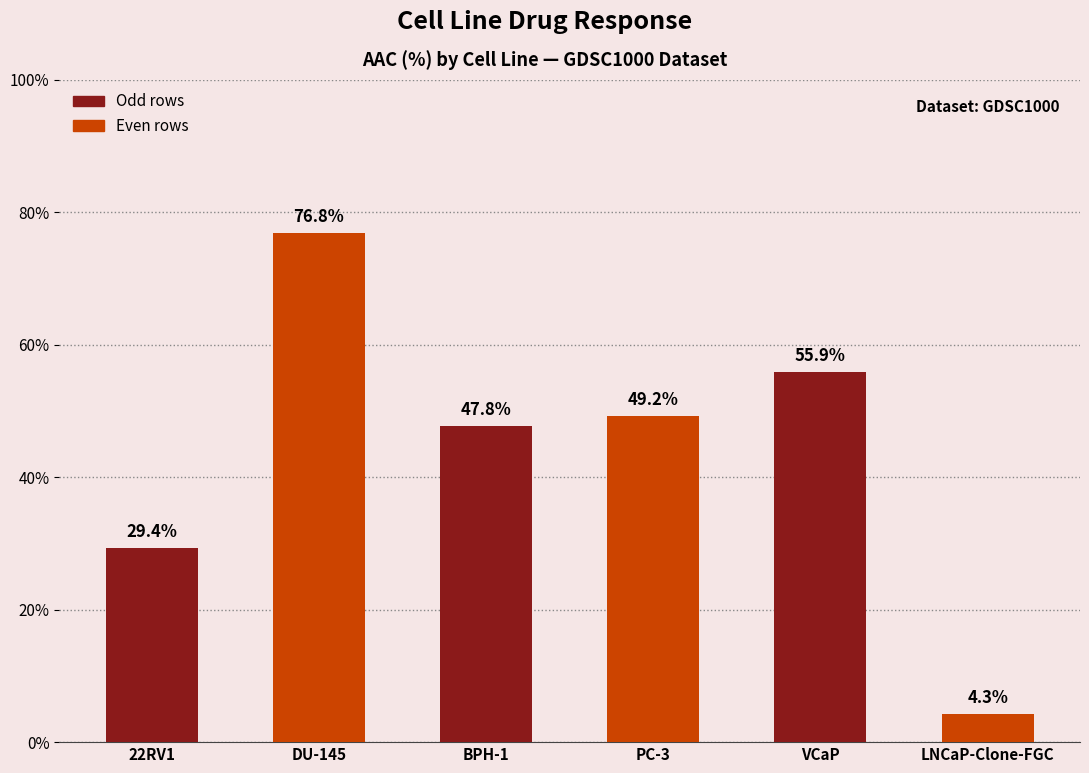

Read the value at LNCaP-Clone-FGC.

4.3